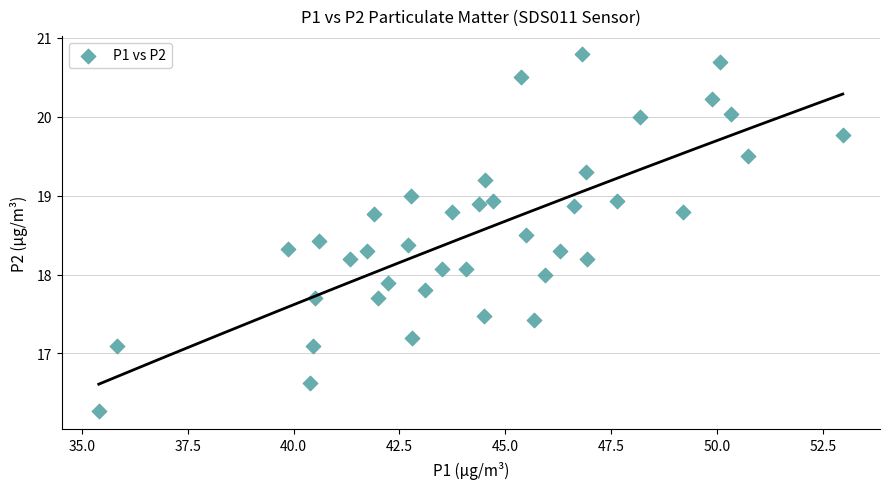

What is the range of X values (max minus min)?

17.6